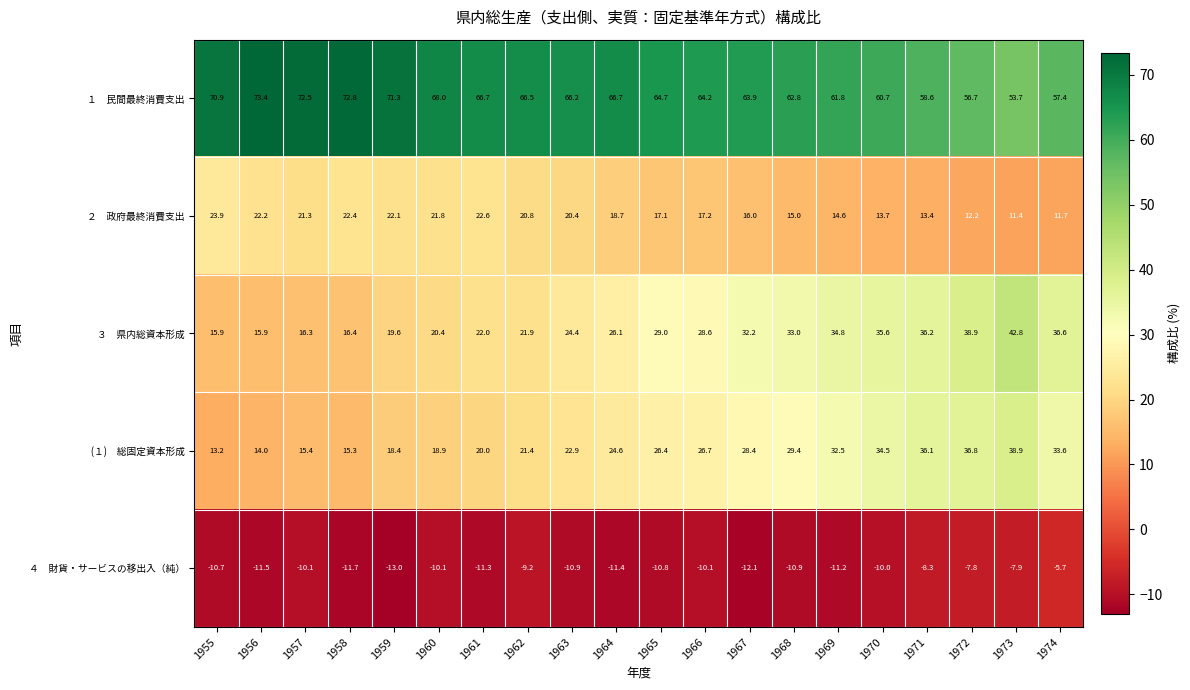

What is the difference between the highest and lowest values at 1960?

78.1